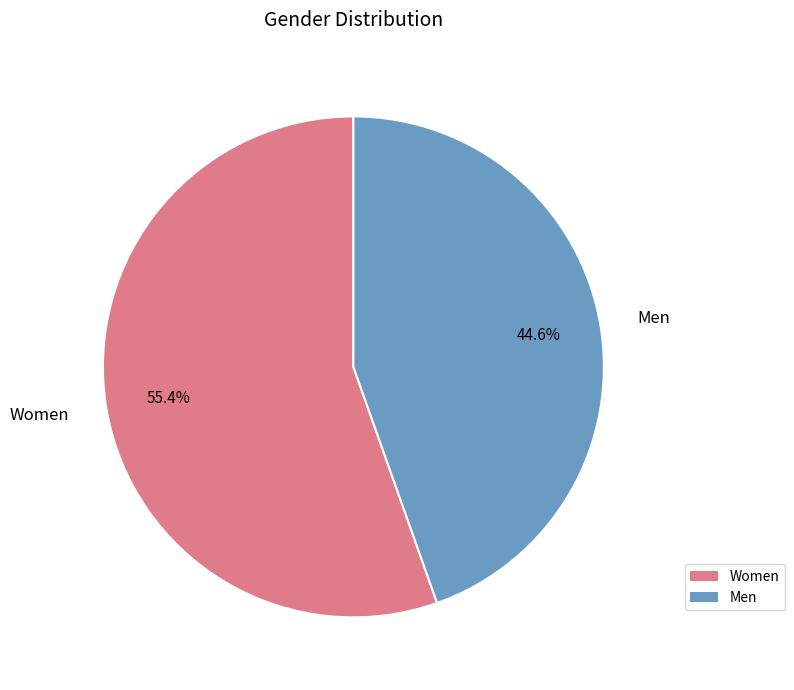

What is the largest slice in the pie chart?

Women